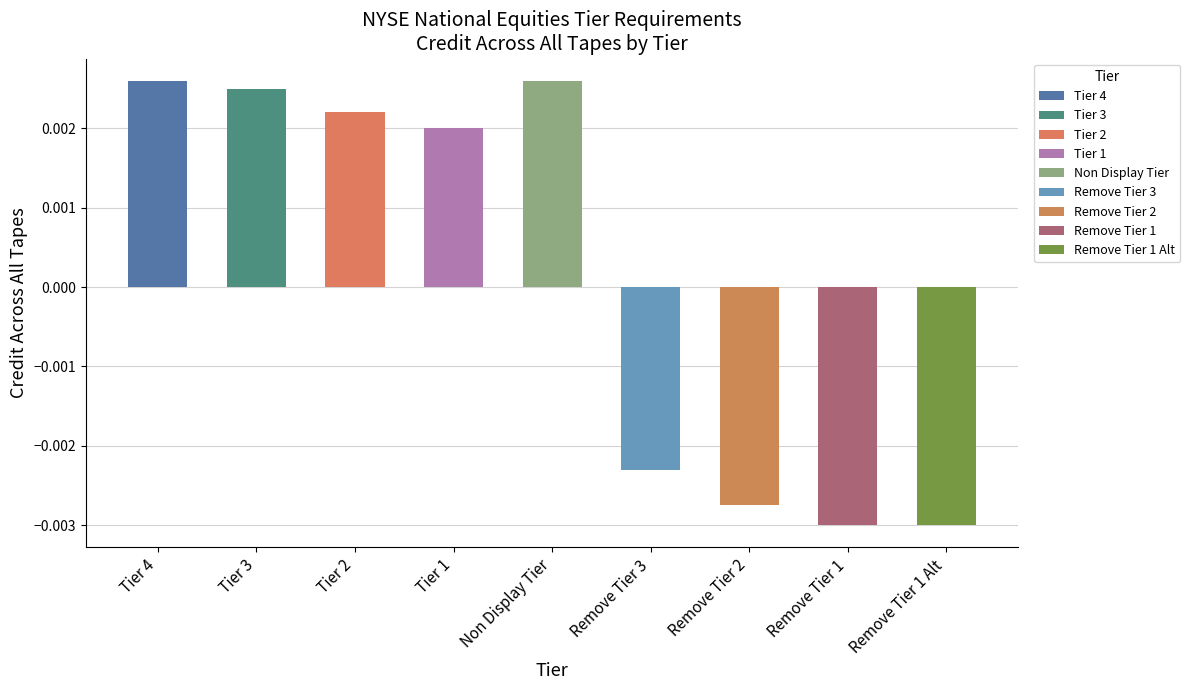

List the labels in order of value, smallest first.

Remove Tier 1, Remove Tier 1 Alt, Remove Tier 2, Remove Tier 3, Tier 1, Tier 2, Tier 3, Tier 4, Non Display Tier